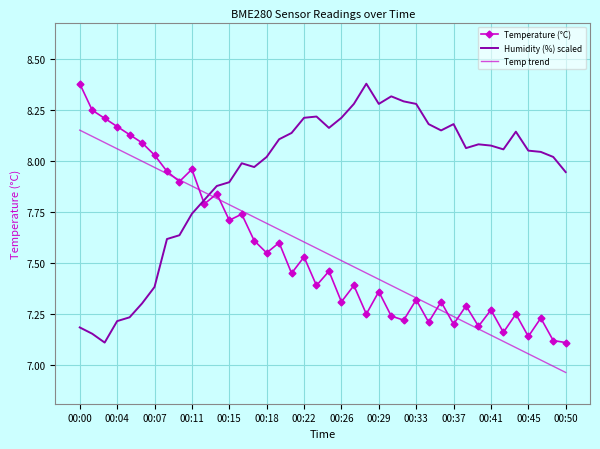

True or false: Humidity (%) scaled and Temp trend intersect in this chart.

True